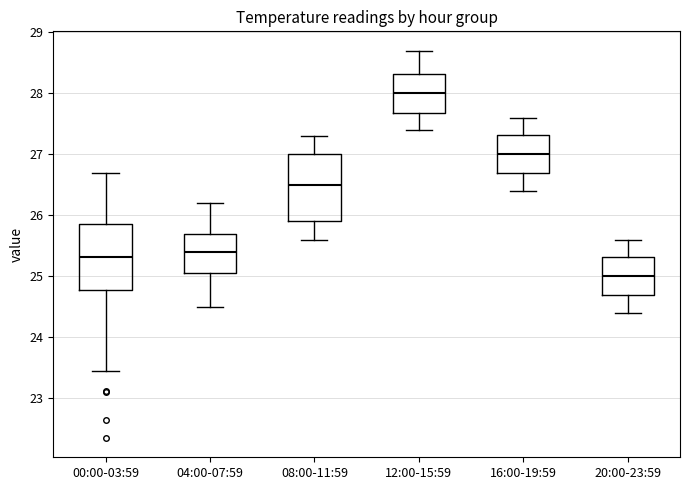

Reading left to right, read every box against the y-axis: the position of its median line, the range the box covers, and the ends of its whiskers. The values are not printed on the chart, so give them approximately, as read against the axis.

00:00-03:59: median 25.3, box 24.8 to 25.9, whiskers 23.5 to 26.7
04:00-07:59: median 25.4, box 25.1 to 25.7, whiskers 24.5 to 26.2
08:00-11:59: median 26.5, box 25.9 to 27.0, whiskers 25.6 to 27.3
12:00-15:59: median 28.0, box 27.7 to 28.3, whiskers 27.4 to 28.7
16:00-19:59: median 27.0, box 26.7 to 27.3, whiskers 26.4 to 27.6
20:00-23:59: median 25.0, box 24.7 to 25.3, whiskers 24.4 to 25.6